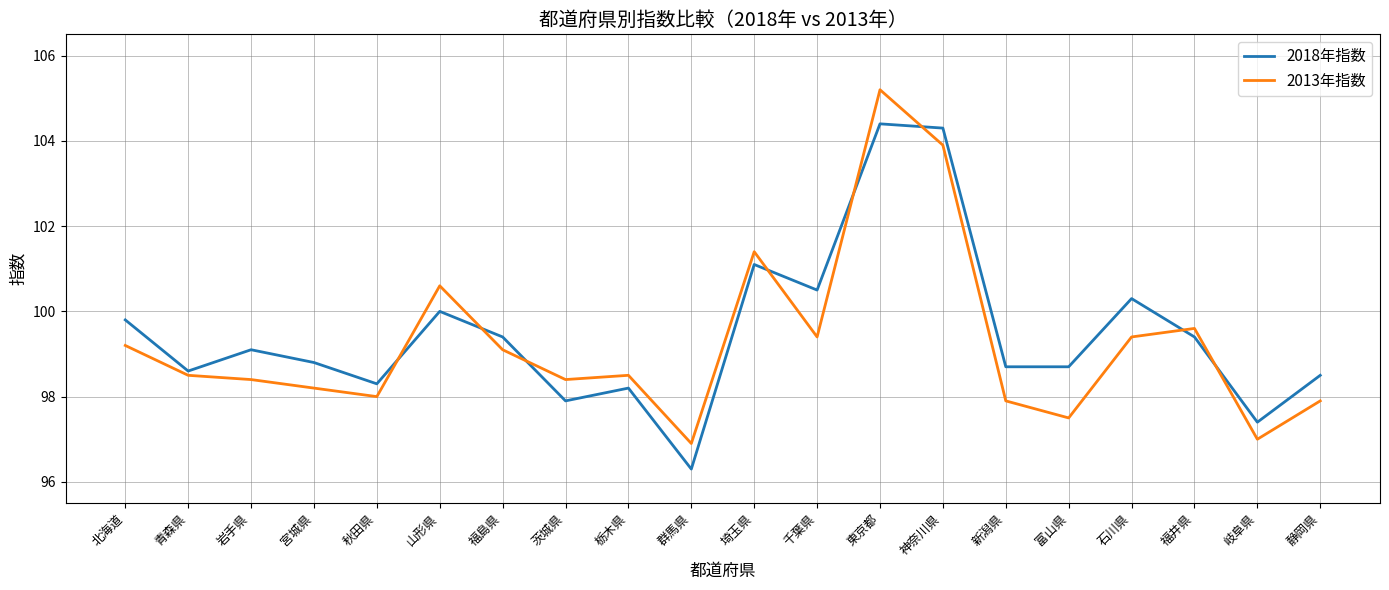

Read the 2013年指数 value at 東京都.

105.2